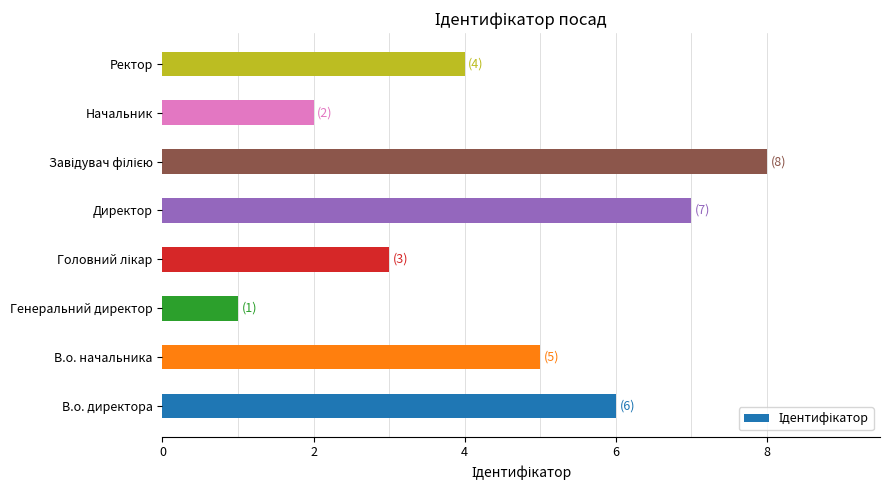

The value at В.о. директора is 6. True or false?

True